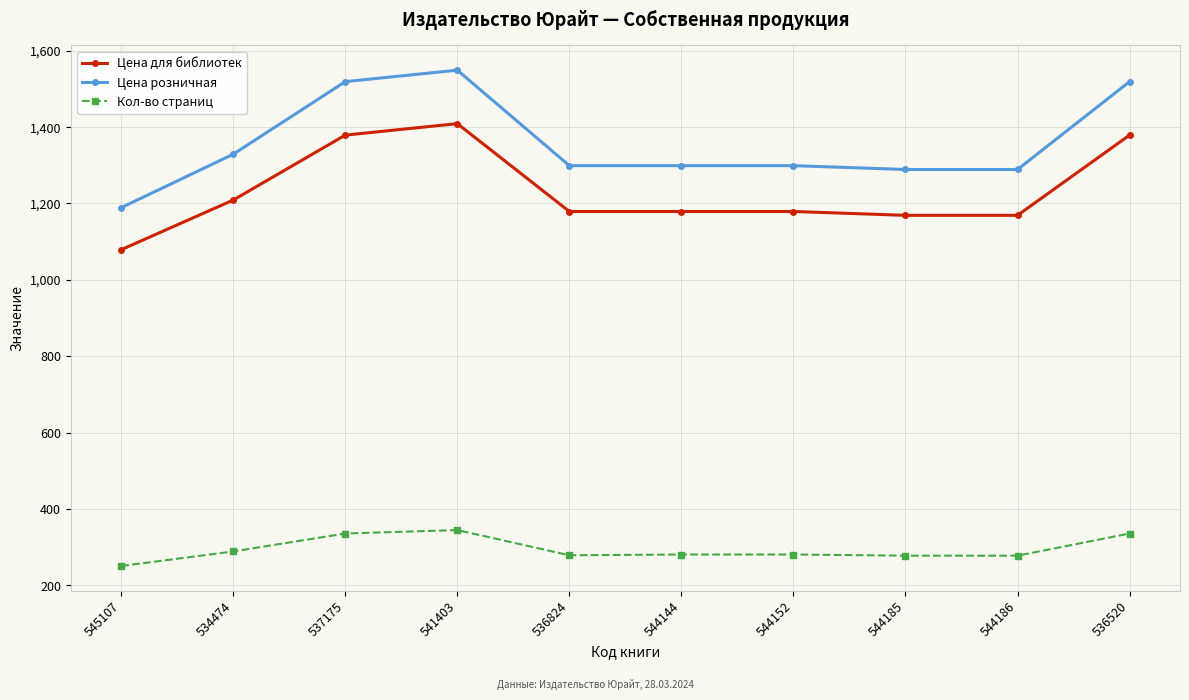

What is the difference between the maximum and second lowest values in the Цена для библиотек series?

240